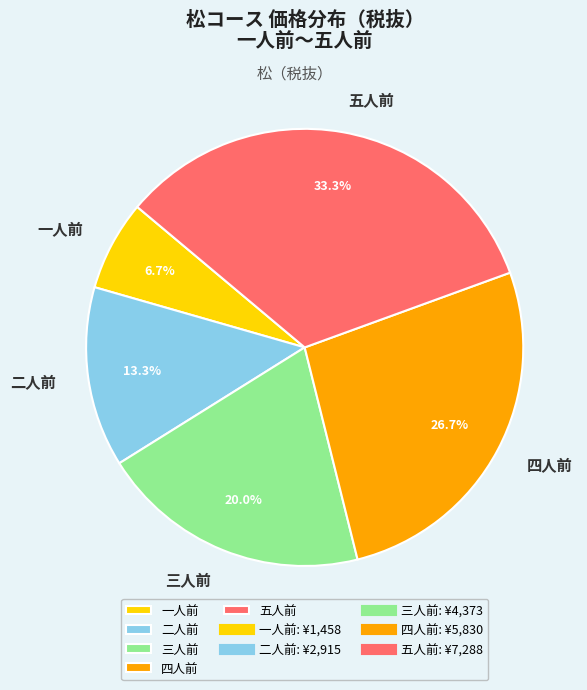

What is the smallest slice in the pie chart?

一人前